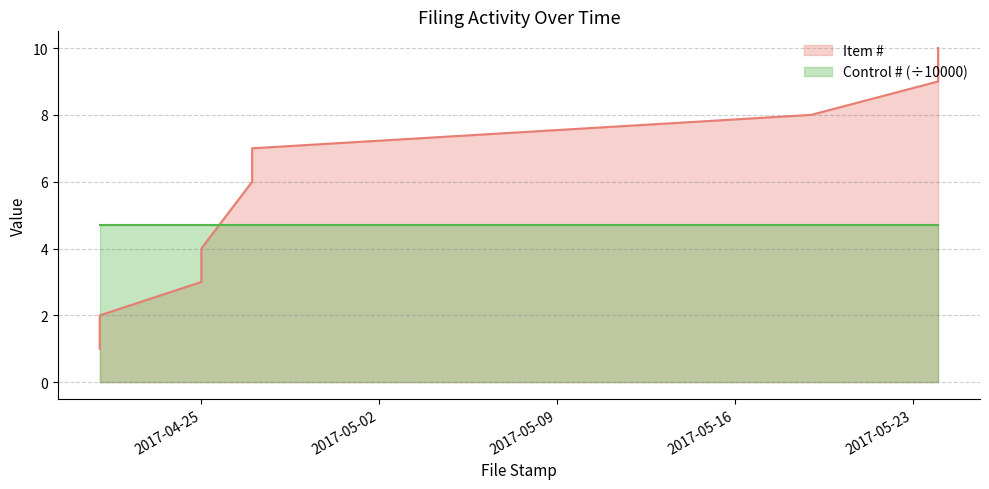

Where does the data first go above 6?

2017-04-27